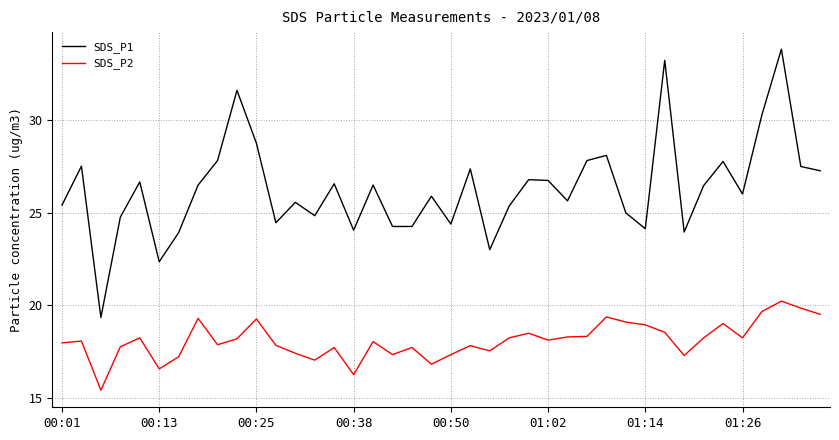

True or false: SDS_P1 and SDS_P2 cross at least once.

False